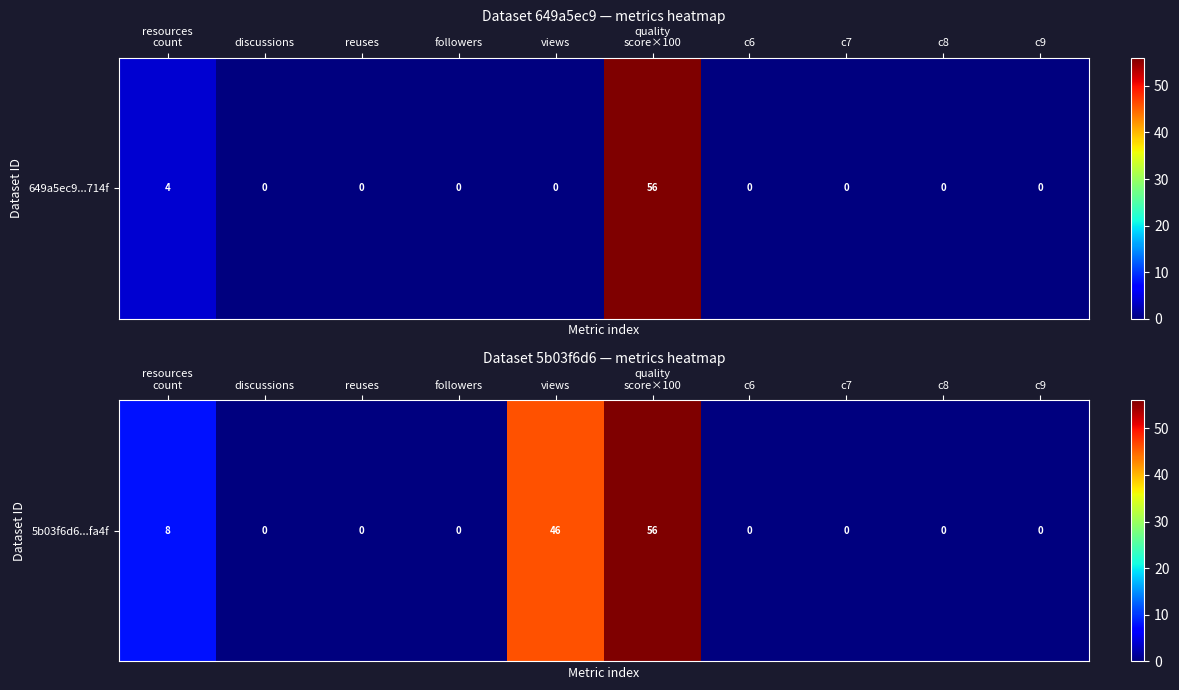

True or false: data_Dataset  has a value of 0 at c6.

True